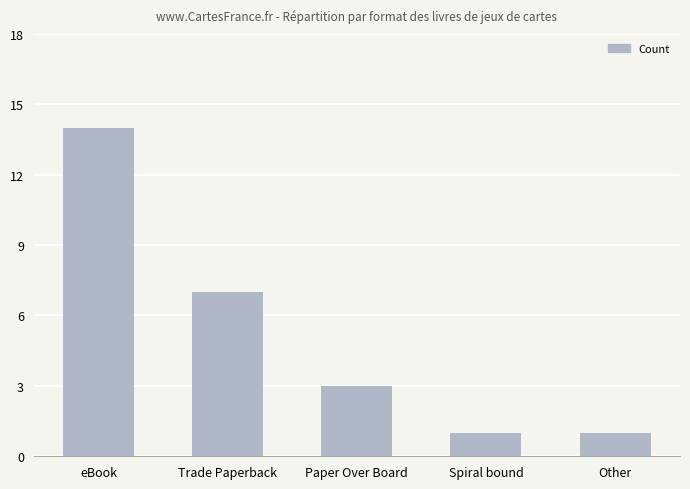

The chart shows a value of 0 at Spiral bound. True or false?

False